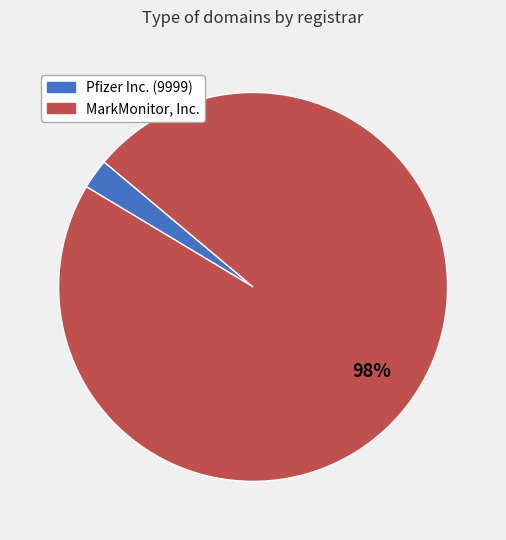

To the nearest percent, what is the average slice percentage?

50%